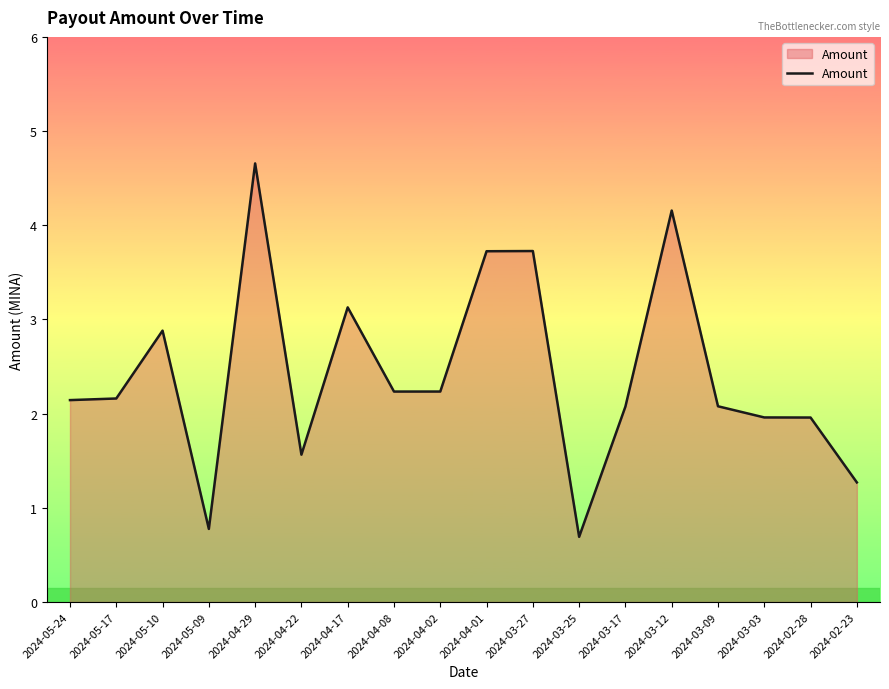

Between 2024-04-22 and 2024-02-23, which is larger?

2024-04-22